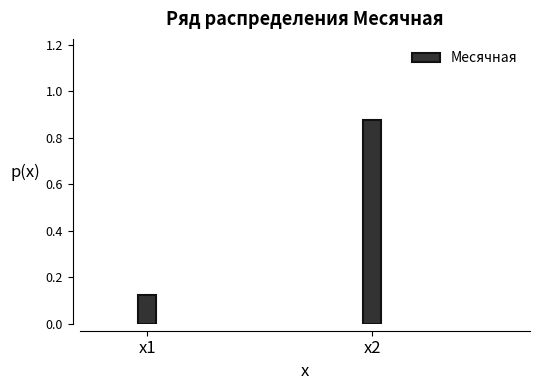

Rank the categories by value from highest to lowest.

x2, x1